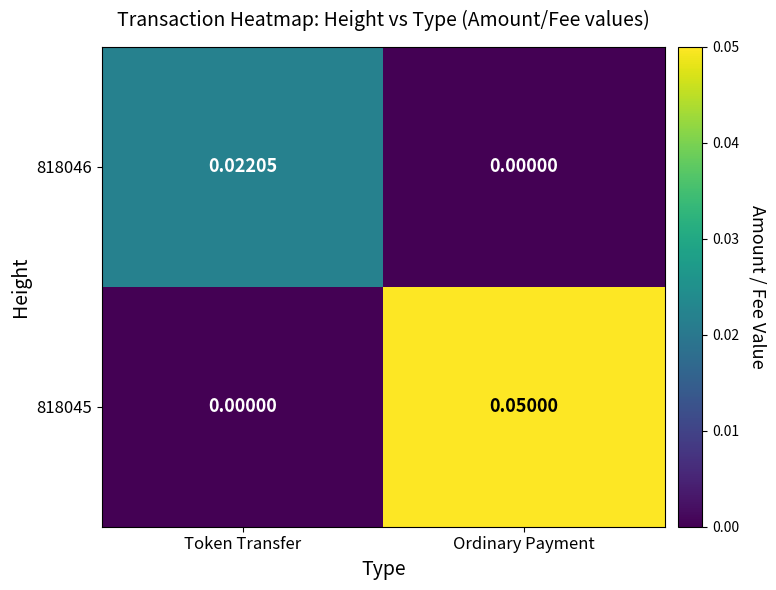

Where is 818046 nearest to the value 0?

Ordinary Payment